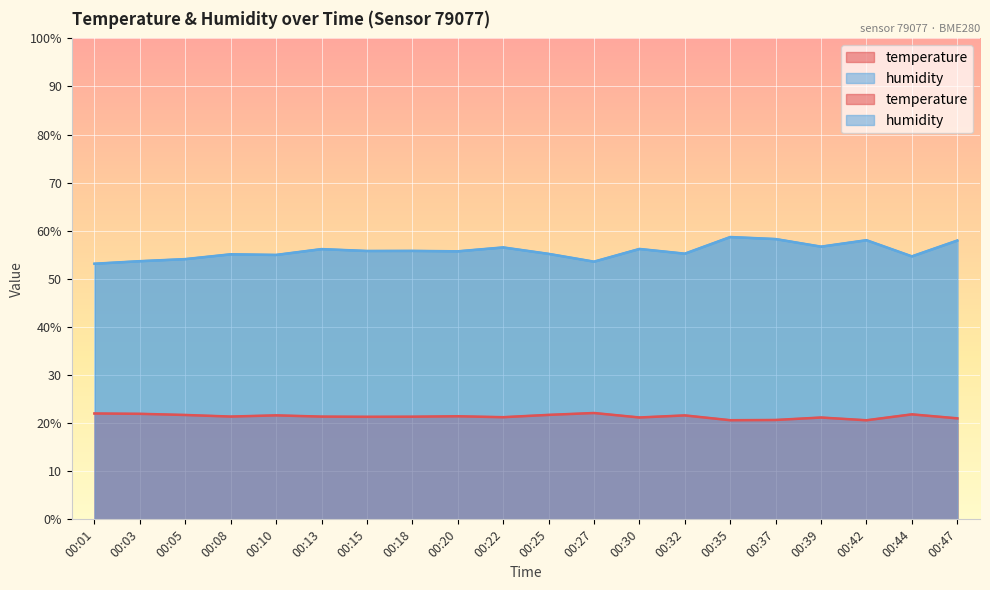

What is the value of the temperature point at the 19th from the left?

21.8